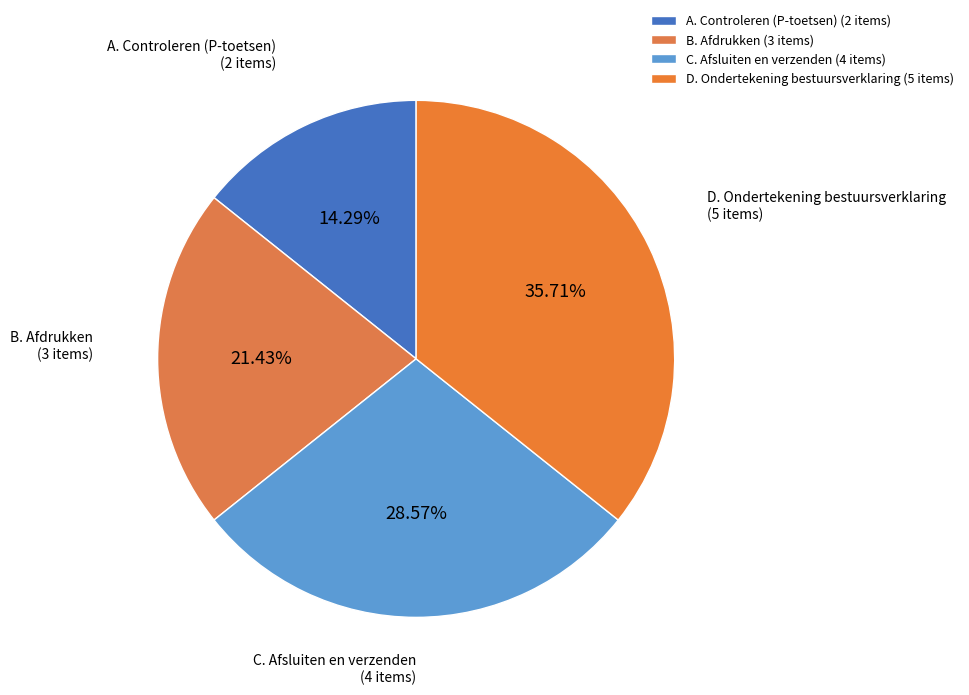

How much of the chart is everything except D. Ondertekening bestuursverklaring?

64.3%